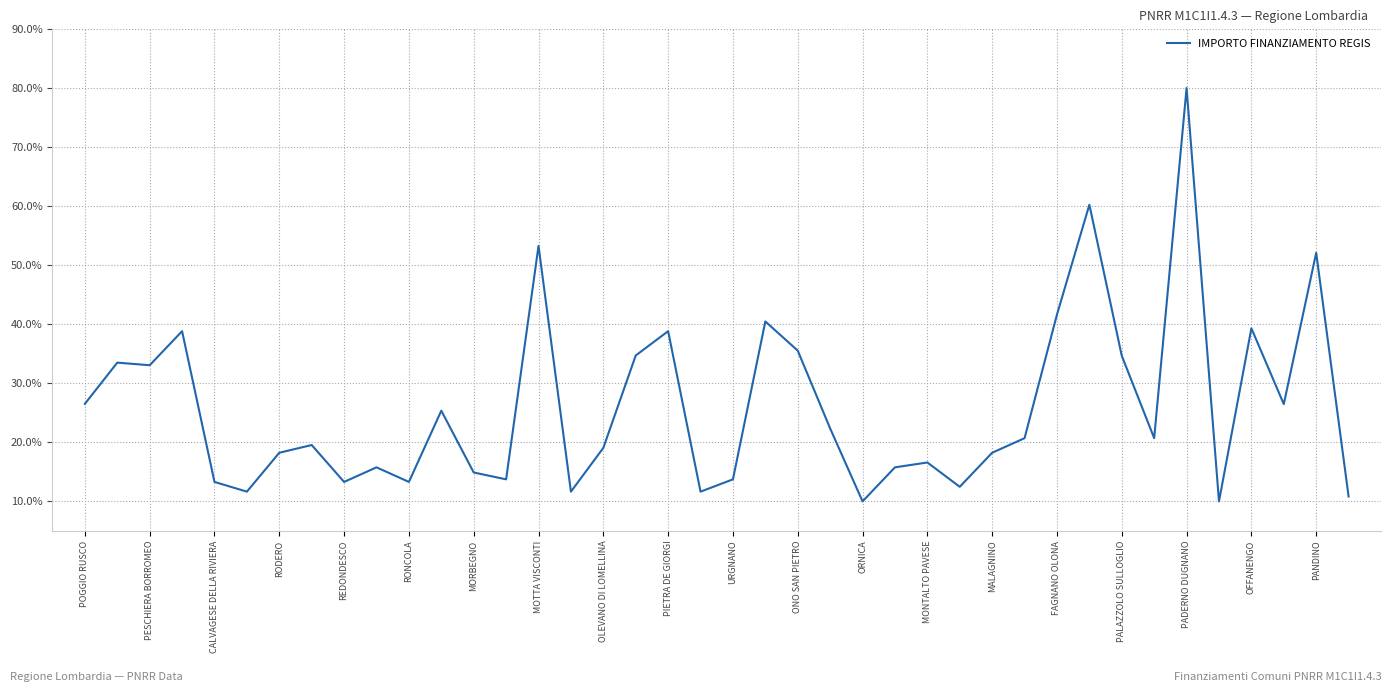

What is the difference between the maximum and minimum values?

70.0